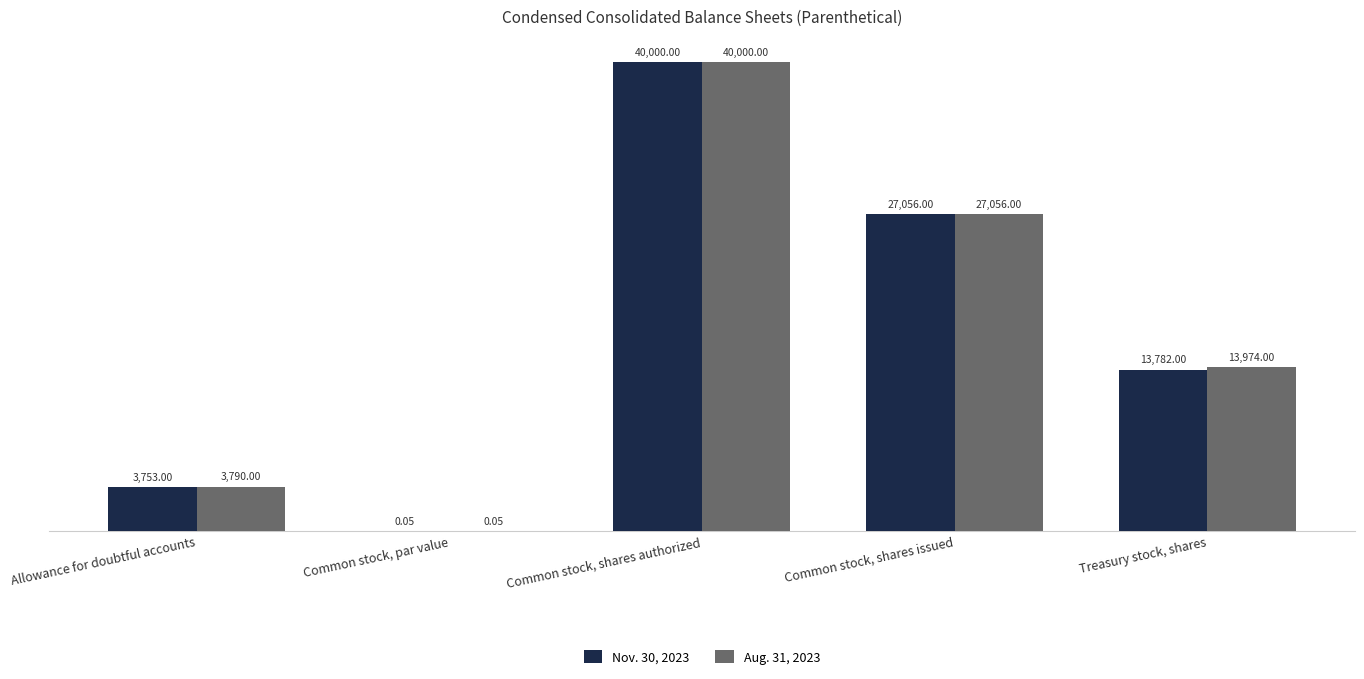

Between Common stock, shares issued and Treasury stock, shares, which series saw the biggest shift?

Nov. 30, 2023